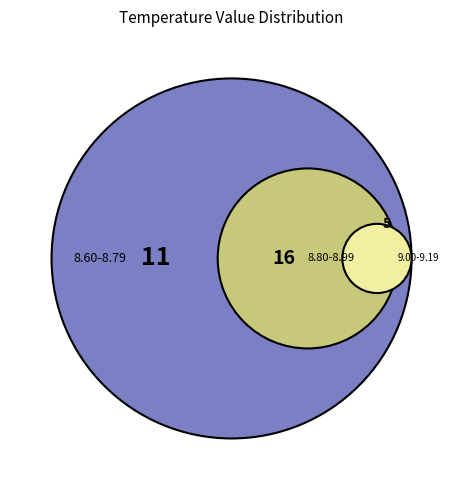

Does any single category account for the majority?

No